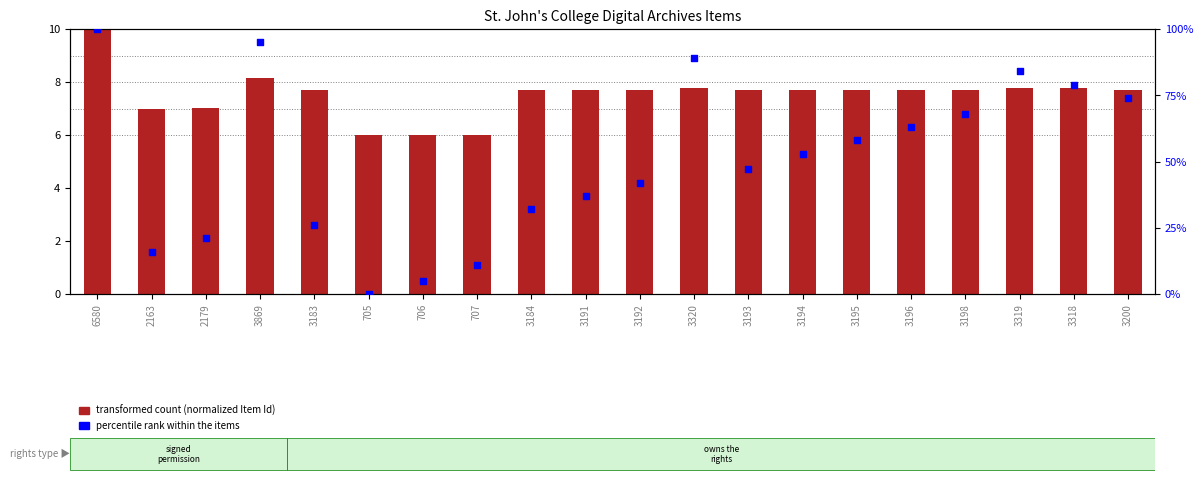

At how many categories does at least one series exceed 67?

7